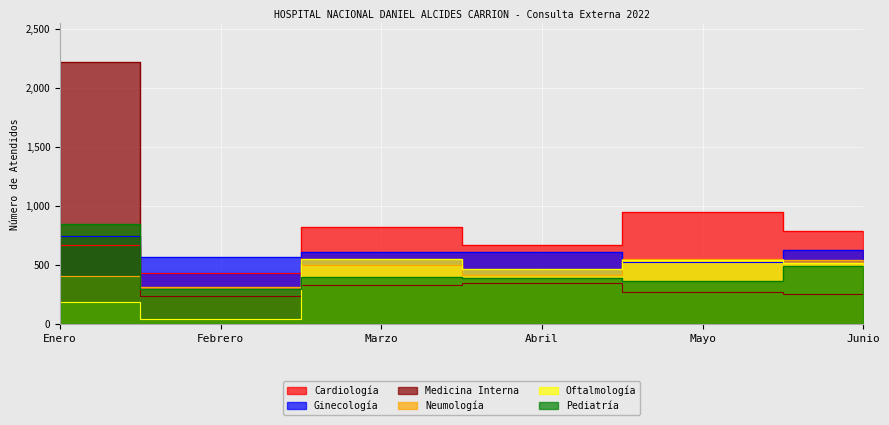

Which series has the largest total across all categories?

Cardiología